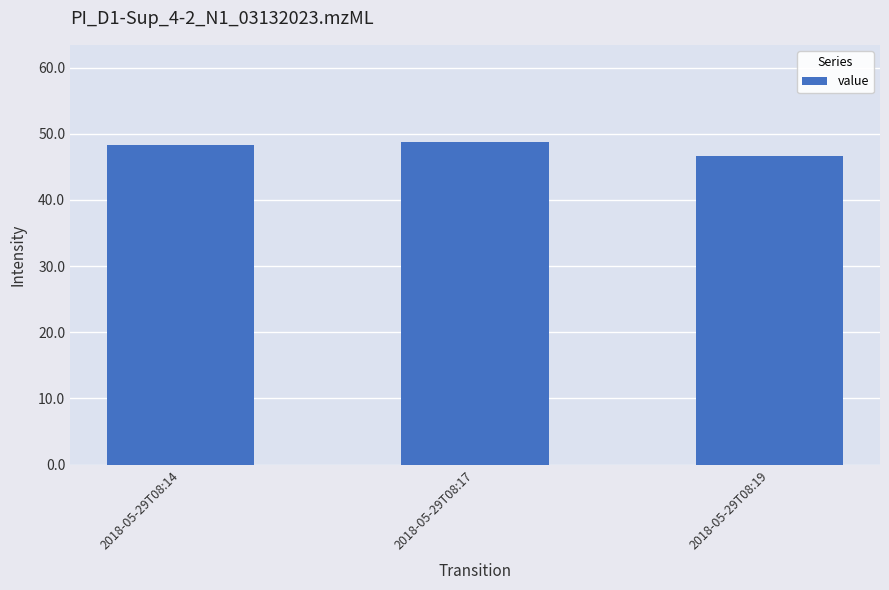

What is the greatest value displayed?

48.8